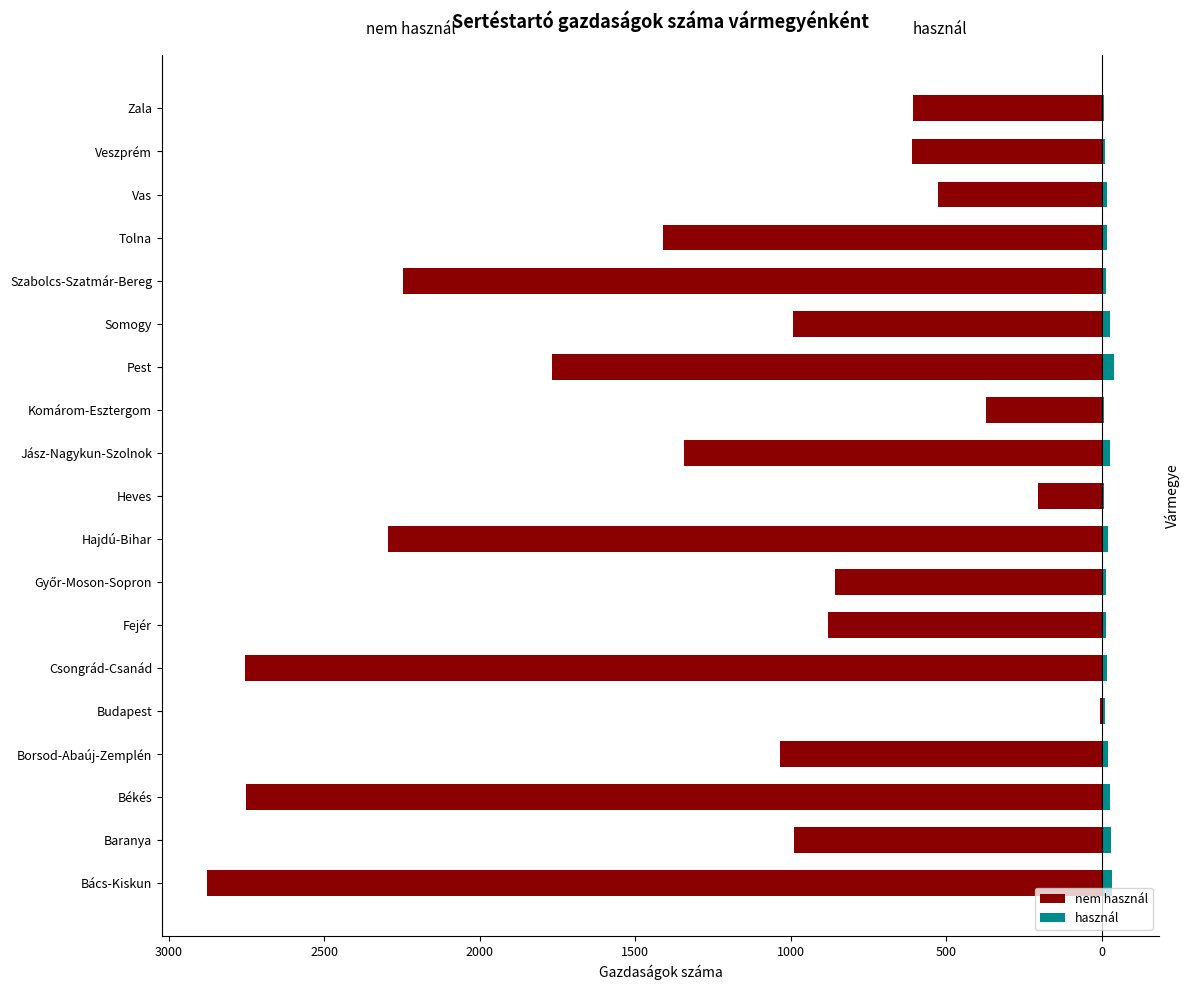

At Békés, list the series in order from smallest to largest.

nem használ, használ